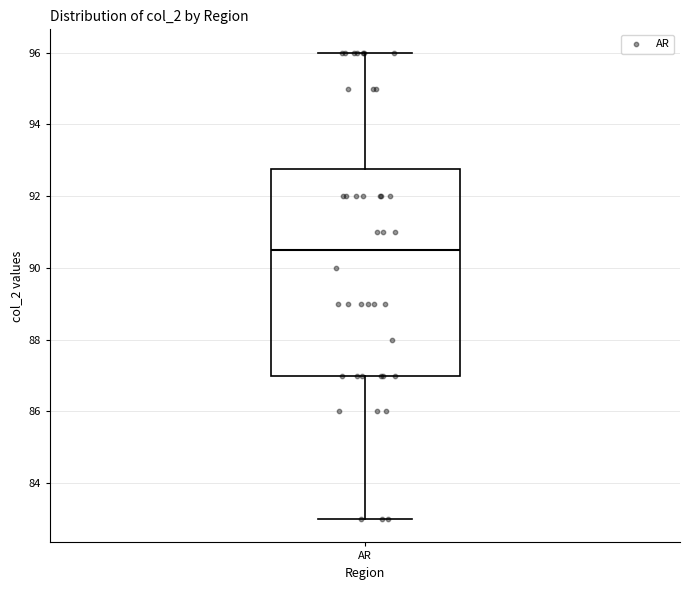

Where is the lower edge of the box for AR on the y-axis? The values are not printed on the chart, so give them approximately, as read against the axis.

87.0